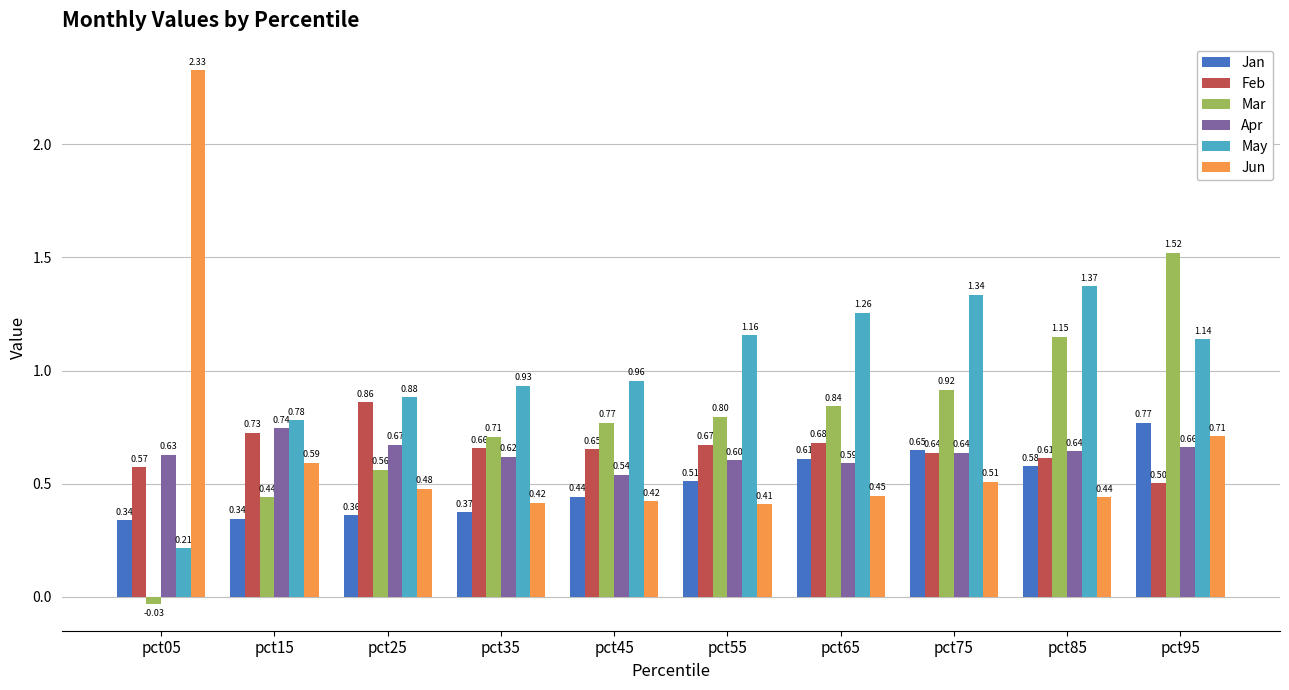

Rank the series by their maximum value, from lowest to highest.

Apr, Jan, Feb, May, Mar, Jun